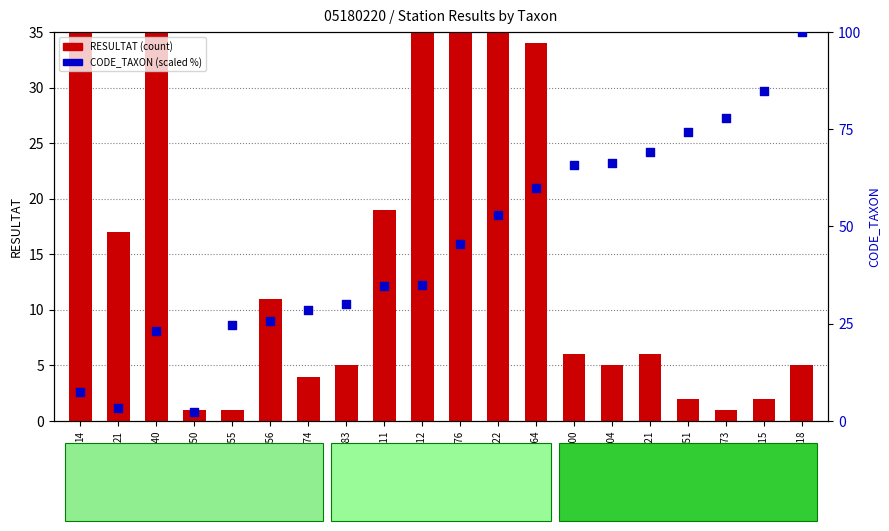

What is the total value across all series at 276?

84.4